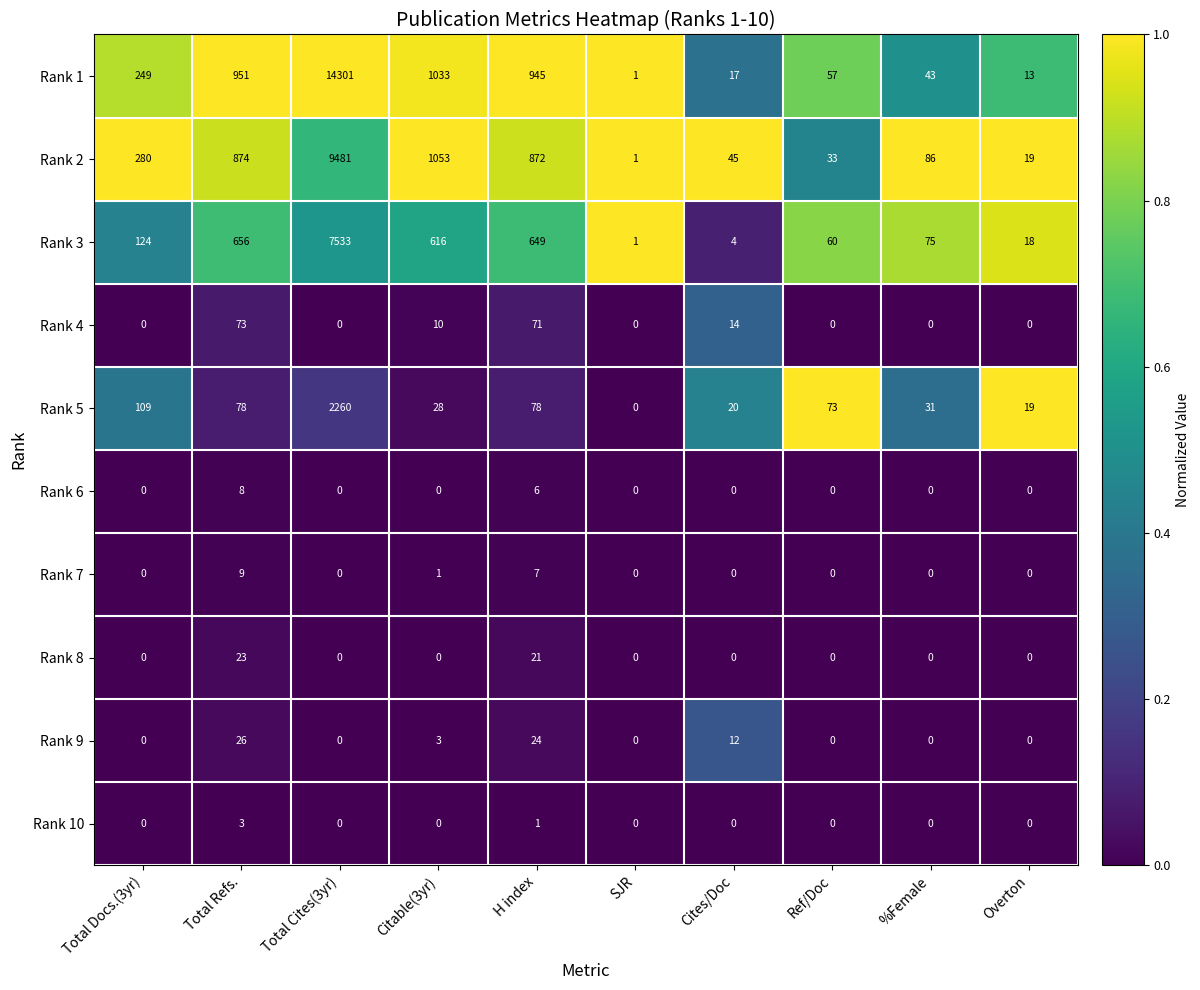

At which label does Rank 5 reach its minimum?

SJR